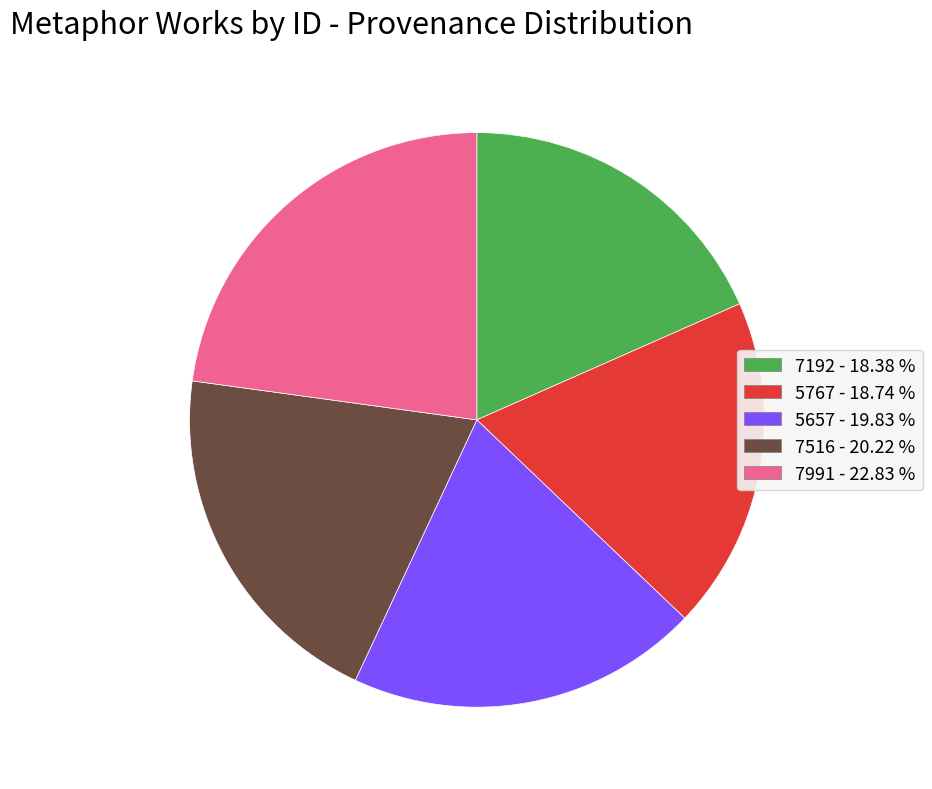

Combined, do 5767 and 5657 account for over 50%?

No